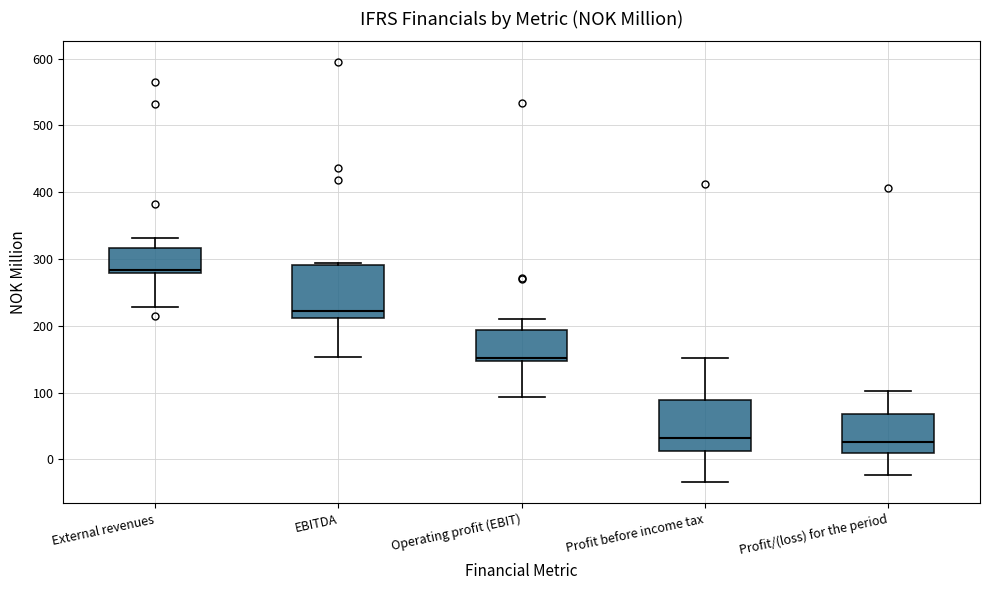

Reading left to right, read every box against the y-axis: the position of its median line, the range the box covers, and the ends of its whiskers. The values are not printed on the chart, so give them approximately, as read against the axis.

External revenues: median 280 (just above the box's lower edge), box 280 to 320, whiskers 230 to 330
EBITDA: median 220, box 210 to 290, whiskers 150 to 290
Operating profit (EBIT): median 150 (just above the box's lower edge), box 150 to 190, whiskers 90 to 210
Profit before income tax: median 30, box 10 to 90, whiskers -30 to 150
Profit/(loss) for the period: median 30, box 10 to 70, whiskers -20 to 100